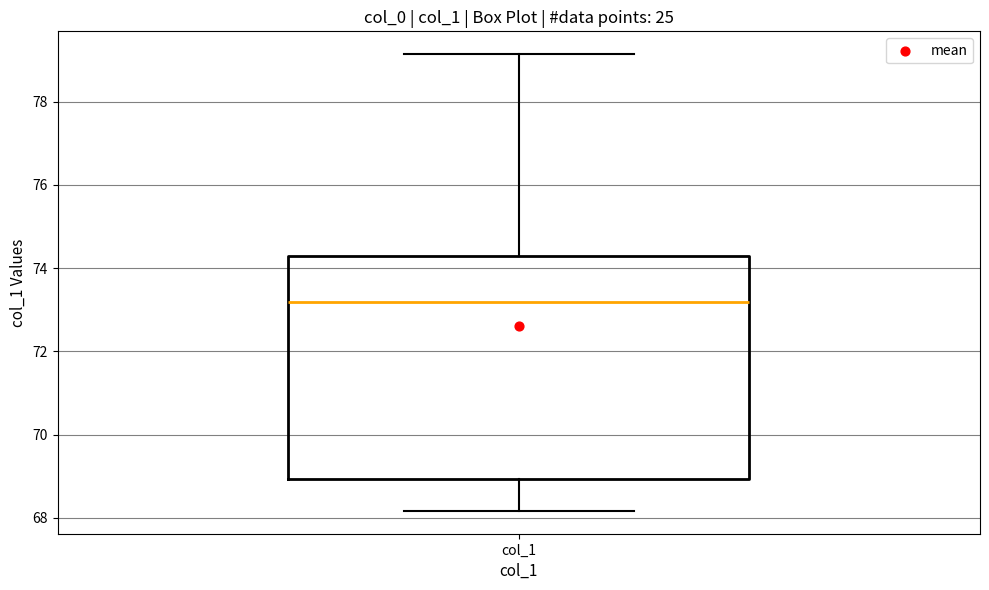

Read this box plot against the y-axis: the position of the median line, the range covered by the box, and the ends of both whiskers. The values are not printed on the chart, so give them approximately, as read against the axis.

median 73.2, box 69.0 to 74.2, whiskers 68.2 to 79.2